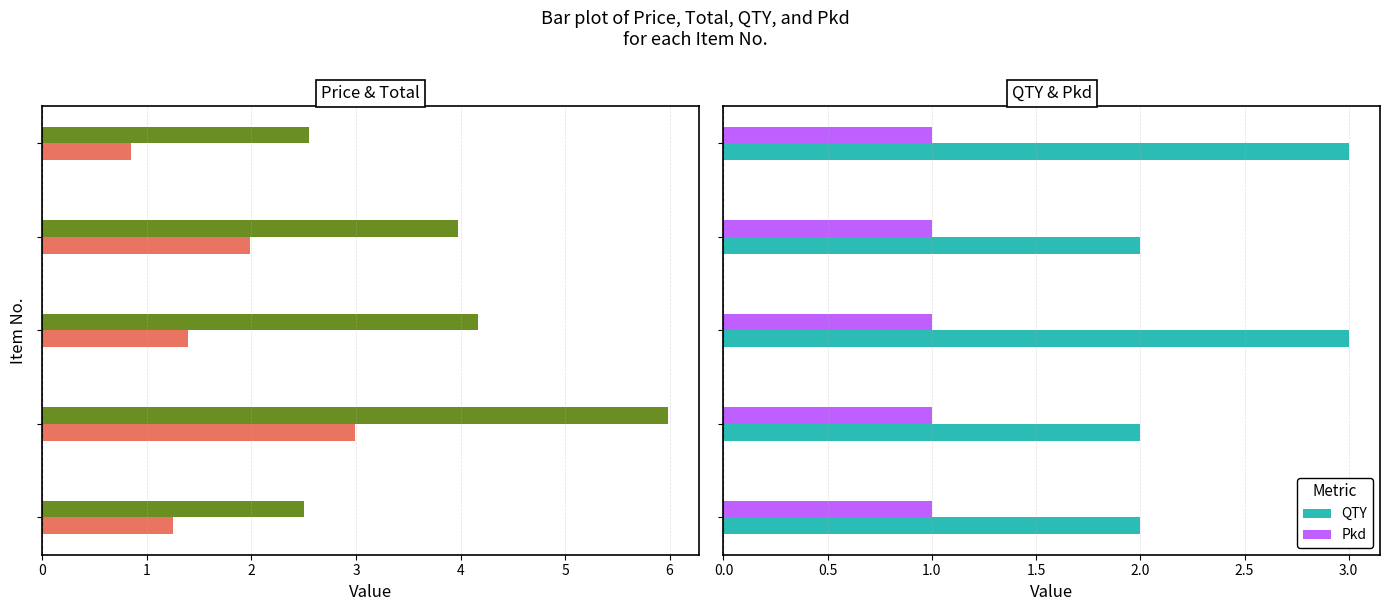

What is the sum of all Pkd values?

5